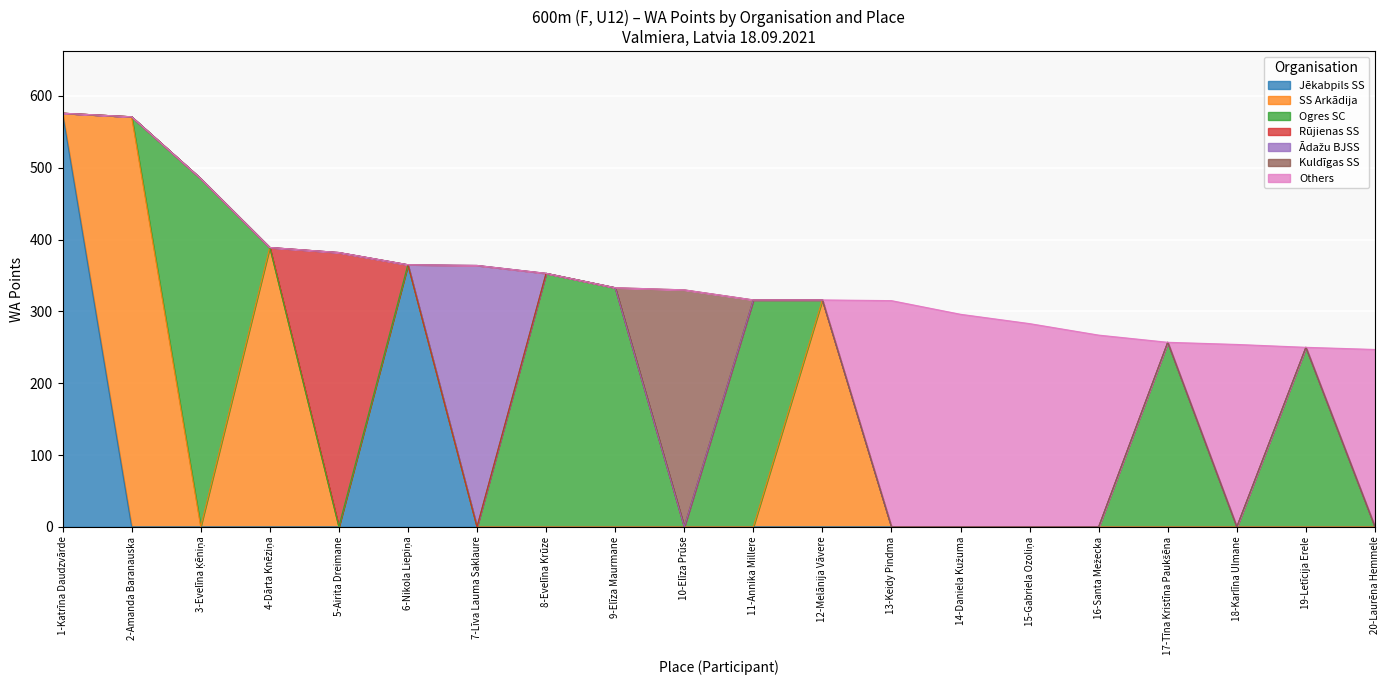

Which category has the lowest value across all series?

2